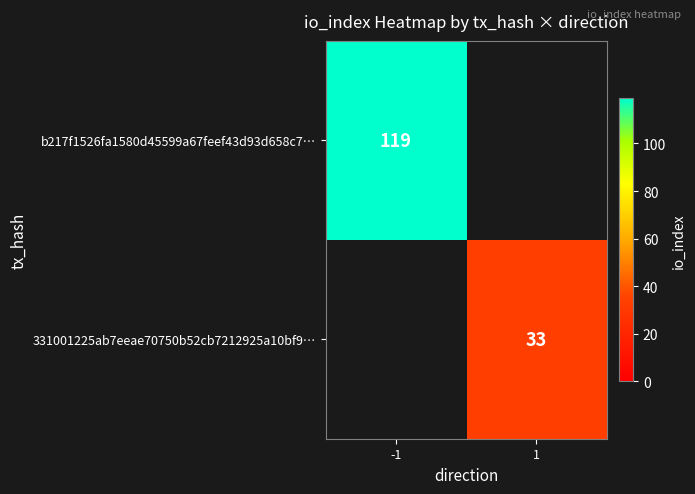

The value of b217f1526fa1580d45599a67feef43d93d658c7… at -1 is 119. True or false?

True